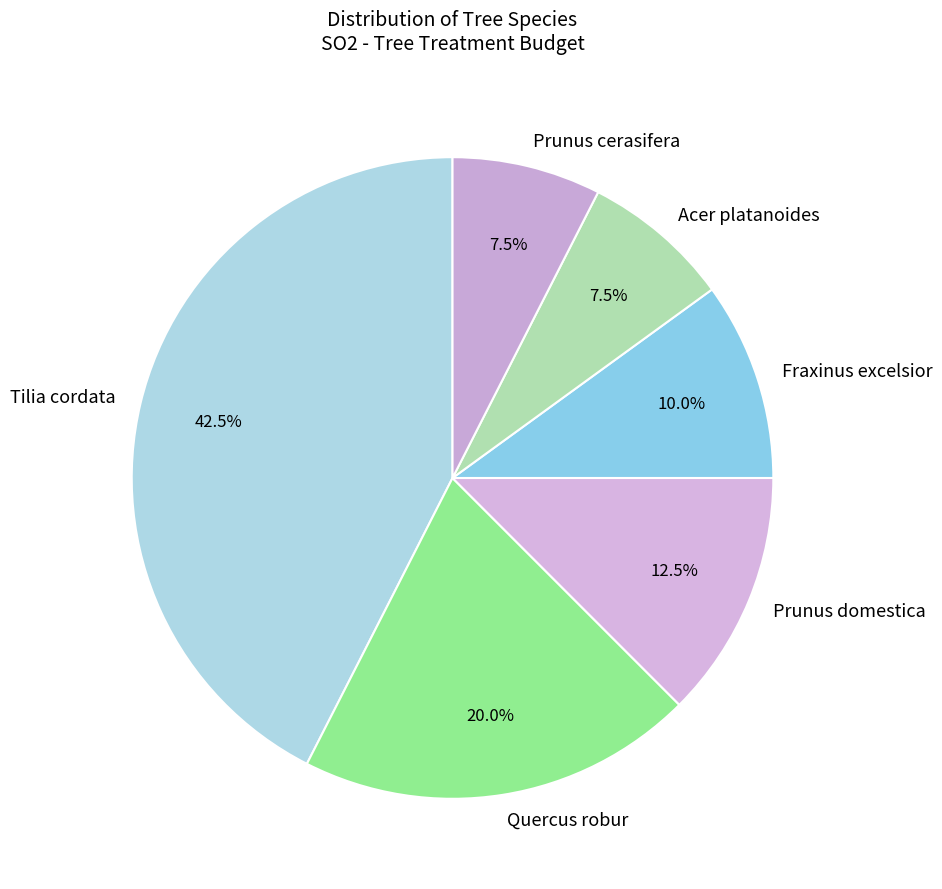

Which category has the biggest portion of the pie?

Tilia cordata